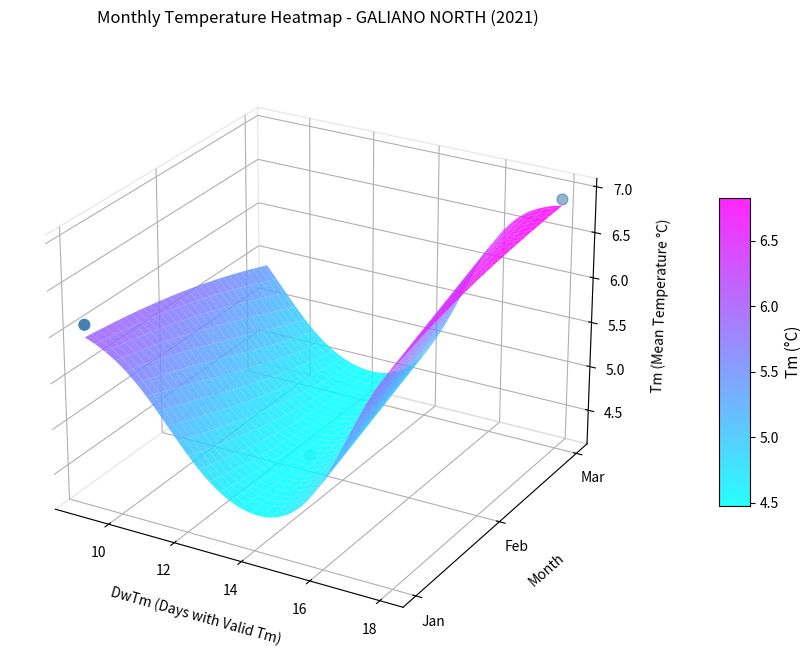

Between 8 and 12, which is larger?

12